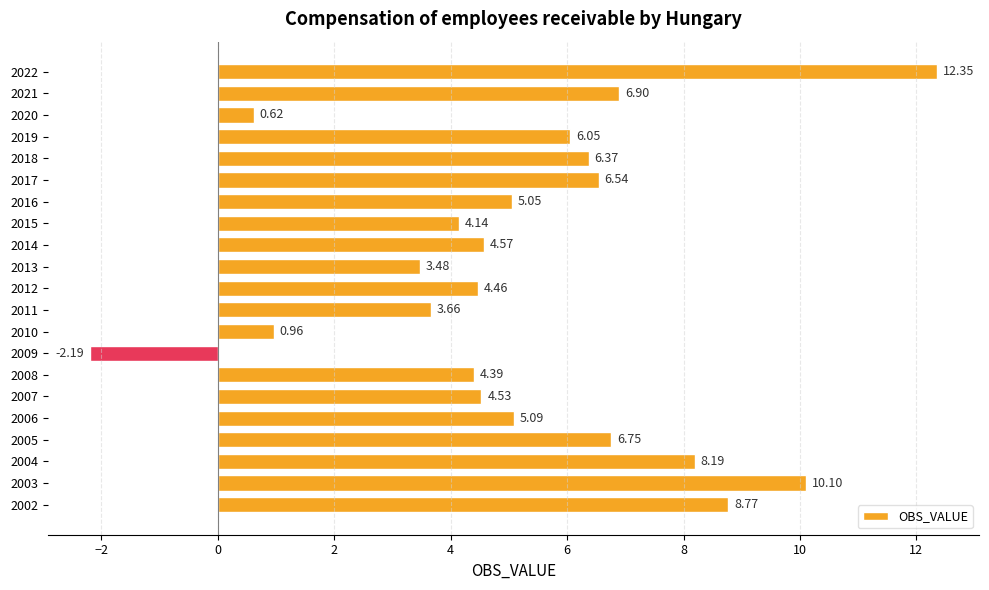

What is the sum of all values?

110.8